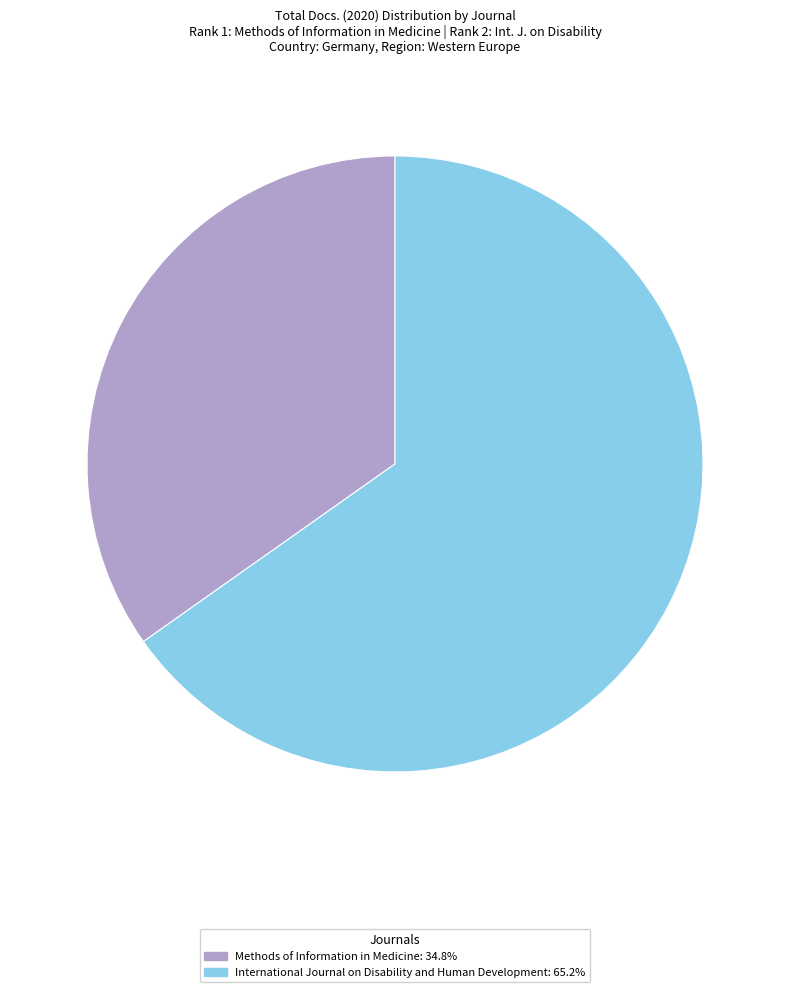

Which category accounts for the majority?

International Journal on Disability and Human Development